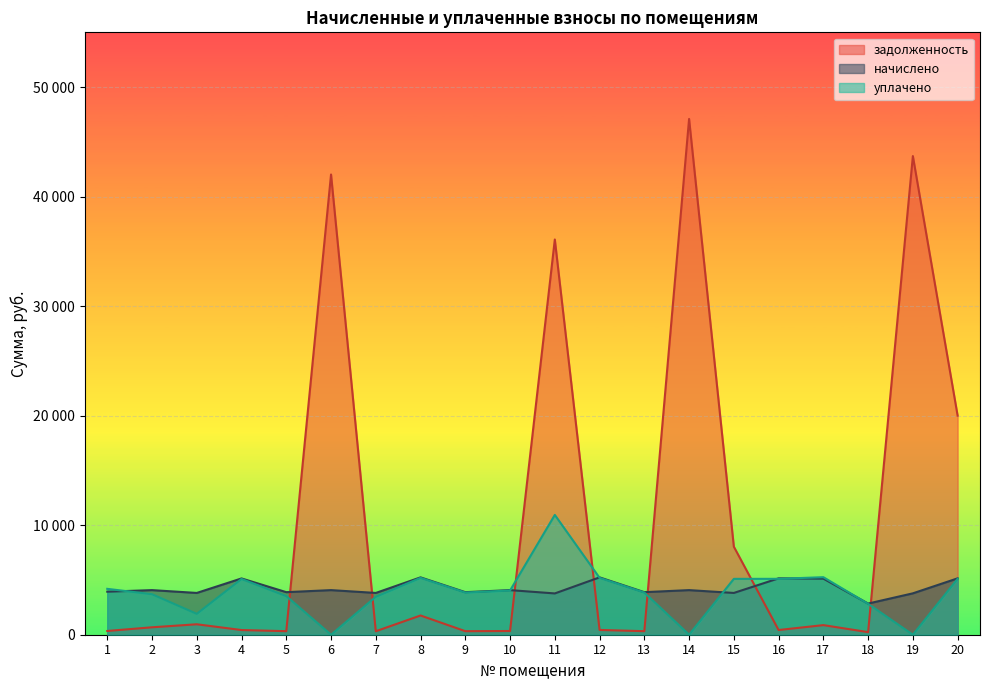

Which series has the widest spread of values?

задолженность